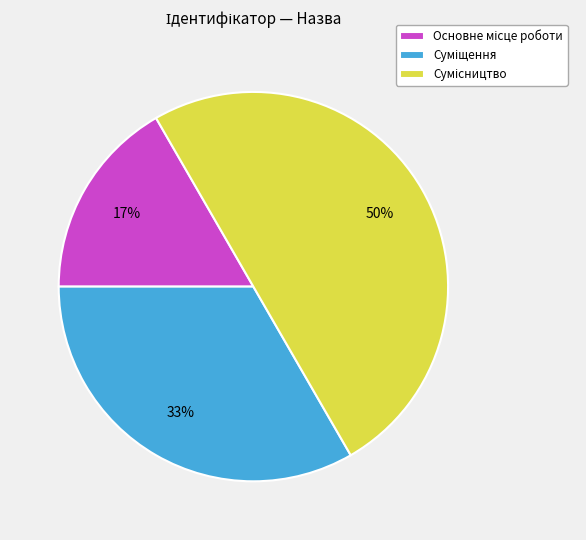

To the nearest percent, what is the difference between the largest and smallest slice percentages?

33%